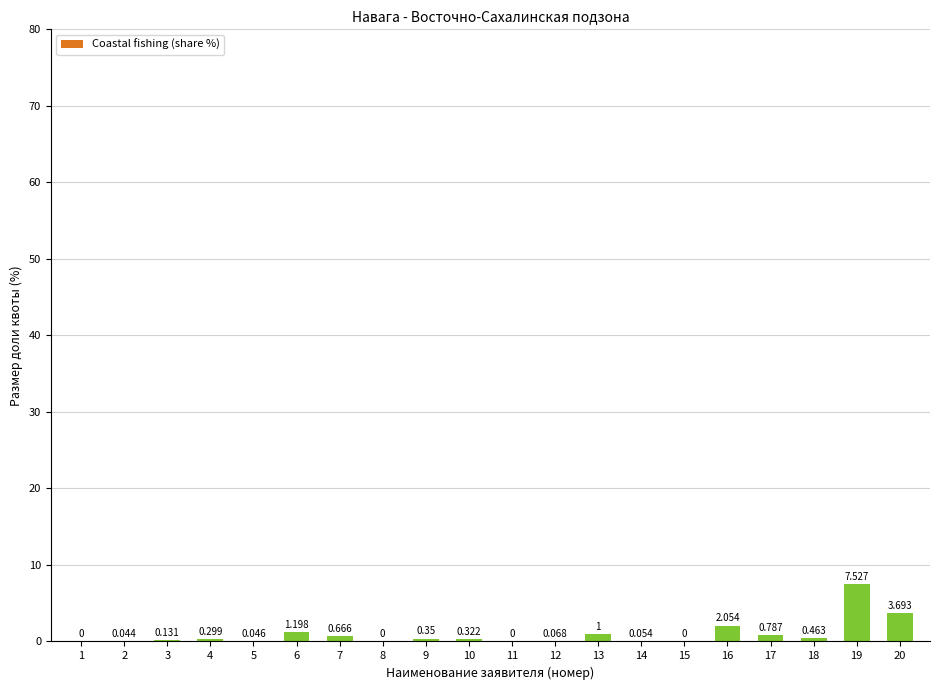

Are the bars horizontal?

No